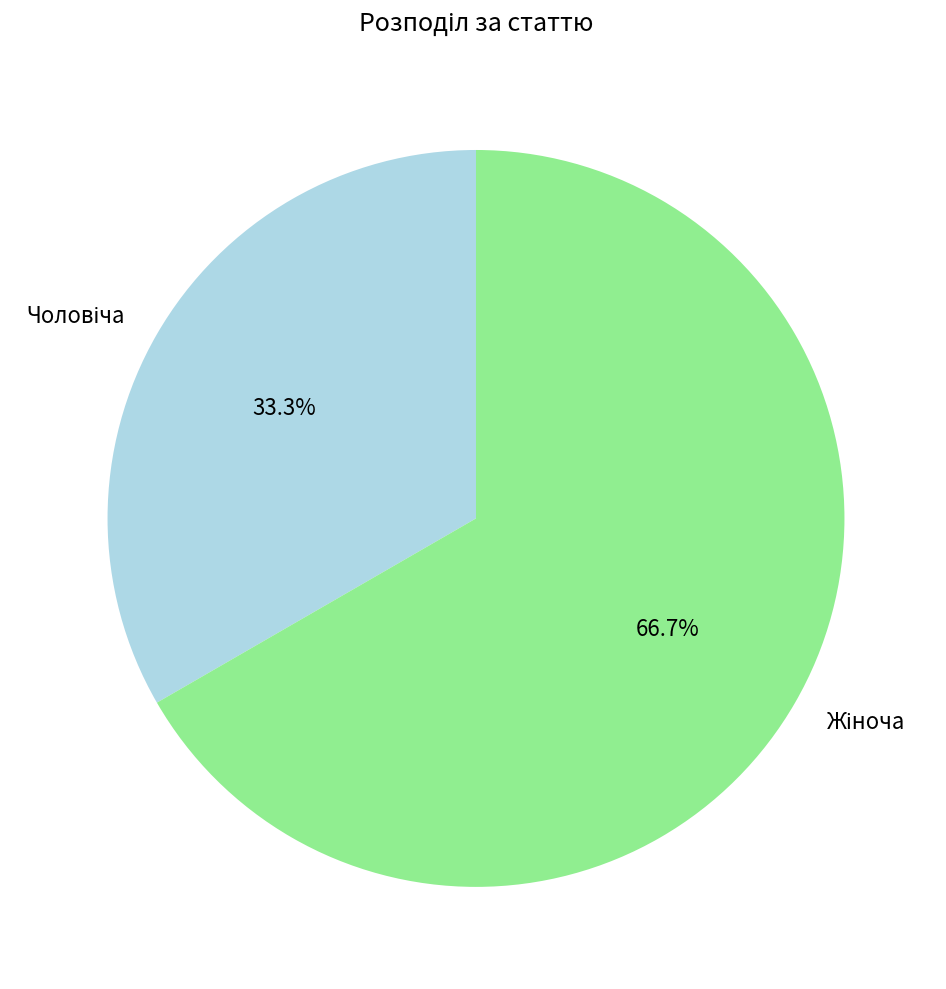

Is there any slice that represents more than half of the pie?

Yes